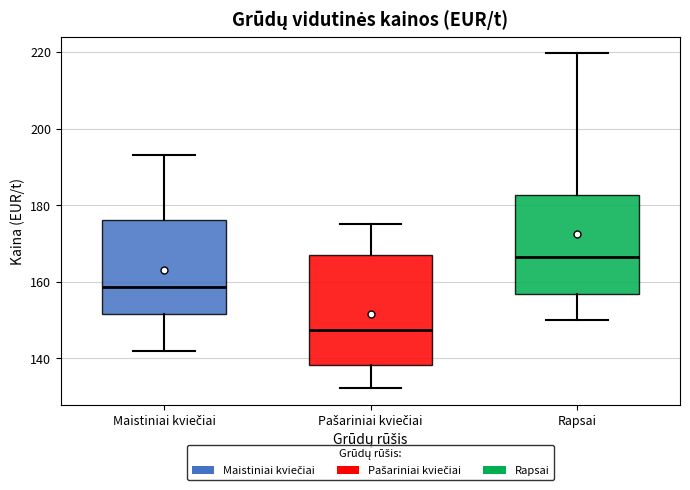

Comparing the boxes themselves (not the whiskers), which one is the tallest?

Pašariniai kviečiai